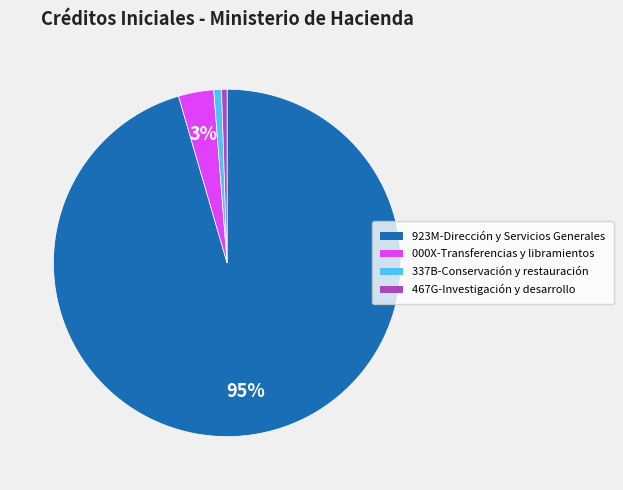

What is the largest slice in the pie chart?

923M-Dirección y Servicios Generales